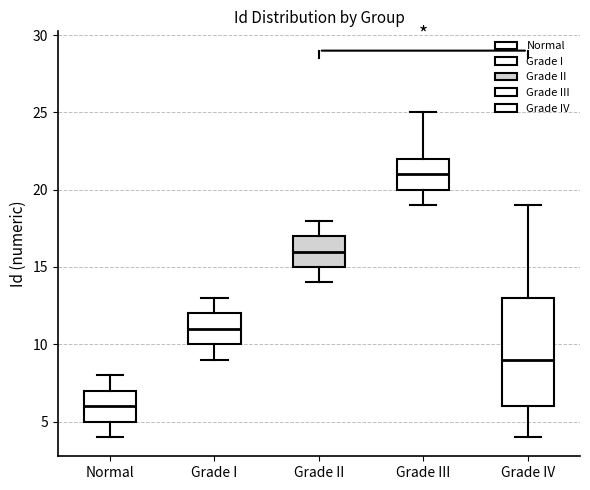

Which box has the lowest median line?

Normal